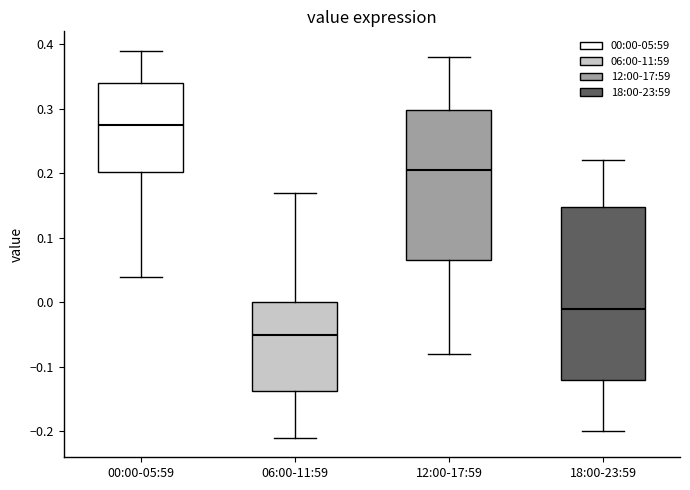

Which box has the highest median line?

00:00-05:59